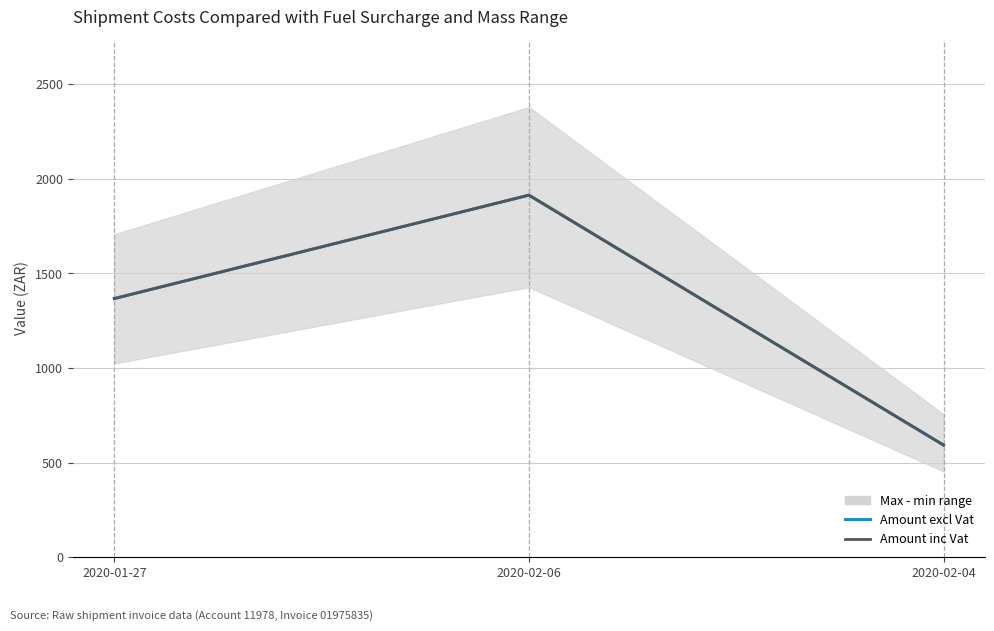

Reading right to left, what are all the values shown in this chart?

Amount excl Vat: 592.8	1914.3	1367.5
Amount inc Vat: 592.8	1914.3	1367.5